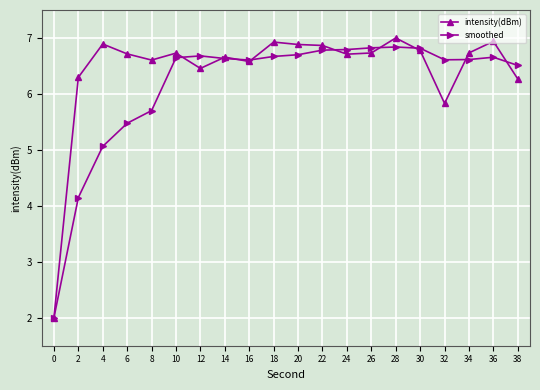

At which label does smoothed first exceed 6?

10